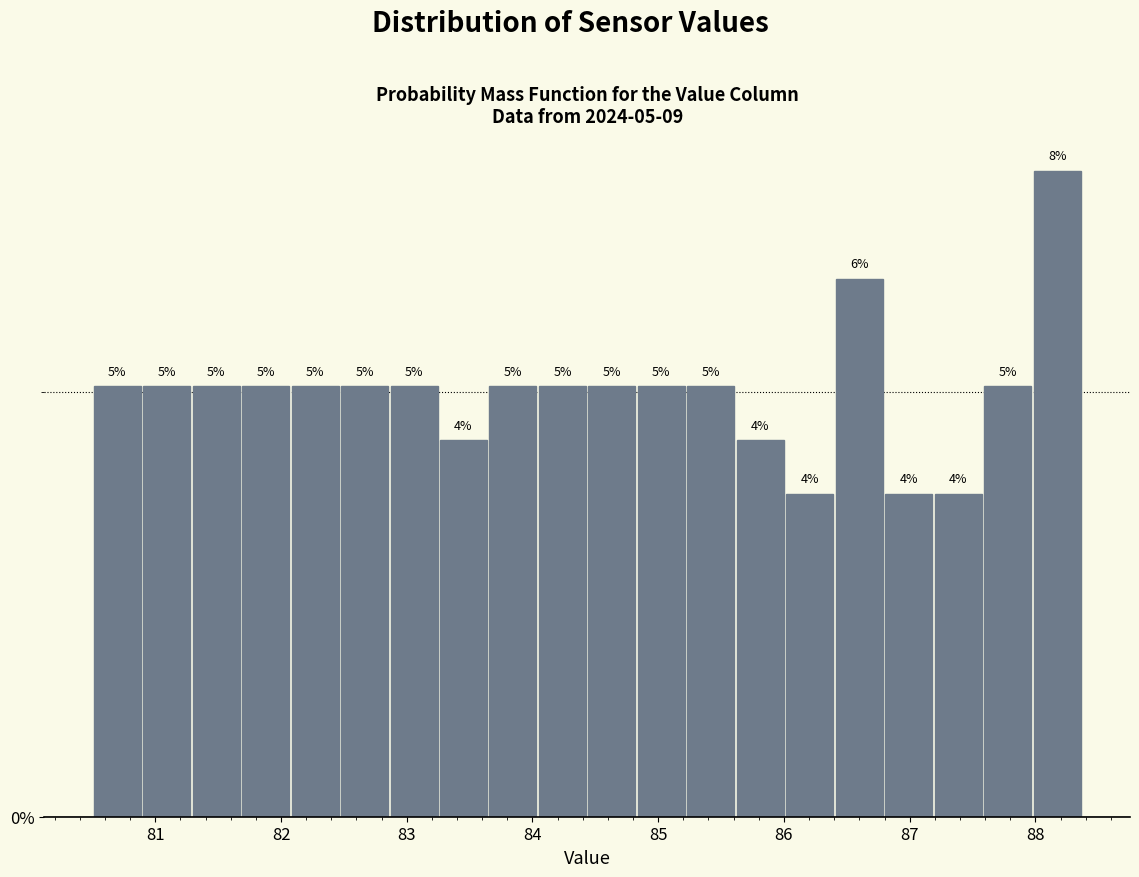

Read against the x-axis, roughly where is the centre of the tallest bar?

88.2